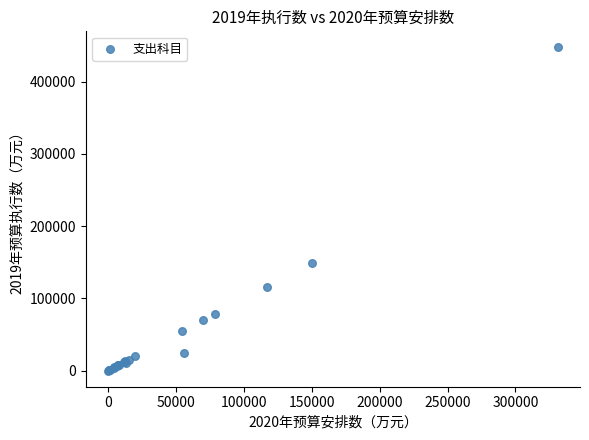

What Y value in the scatter plot is closest to 223657?

148658.3